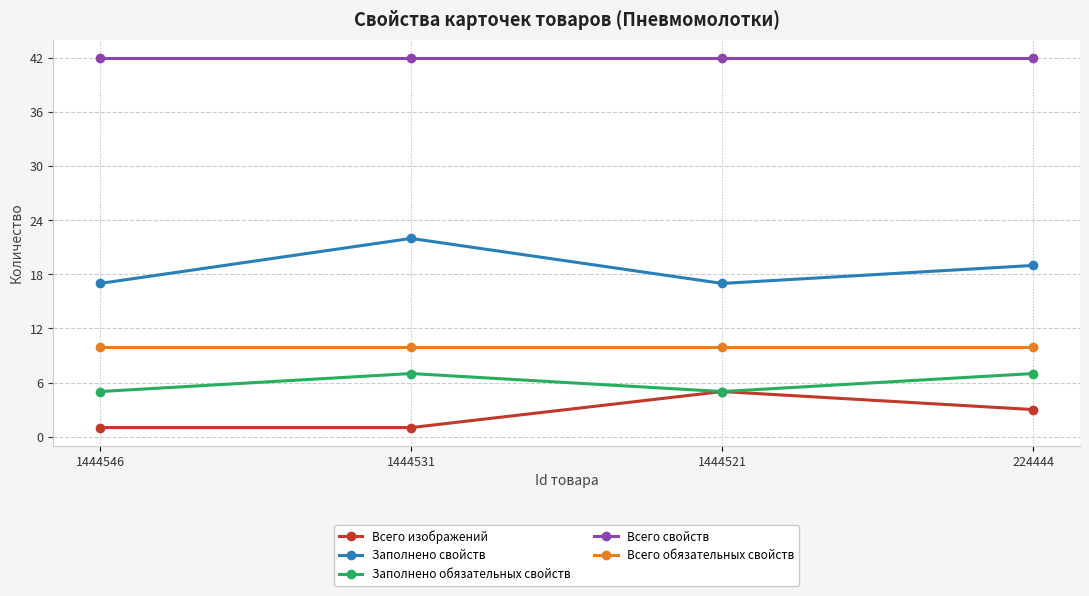

How many categories are shown in the chart?

4